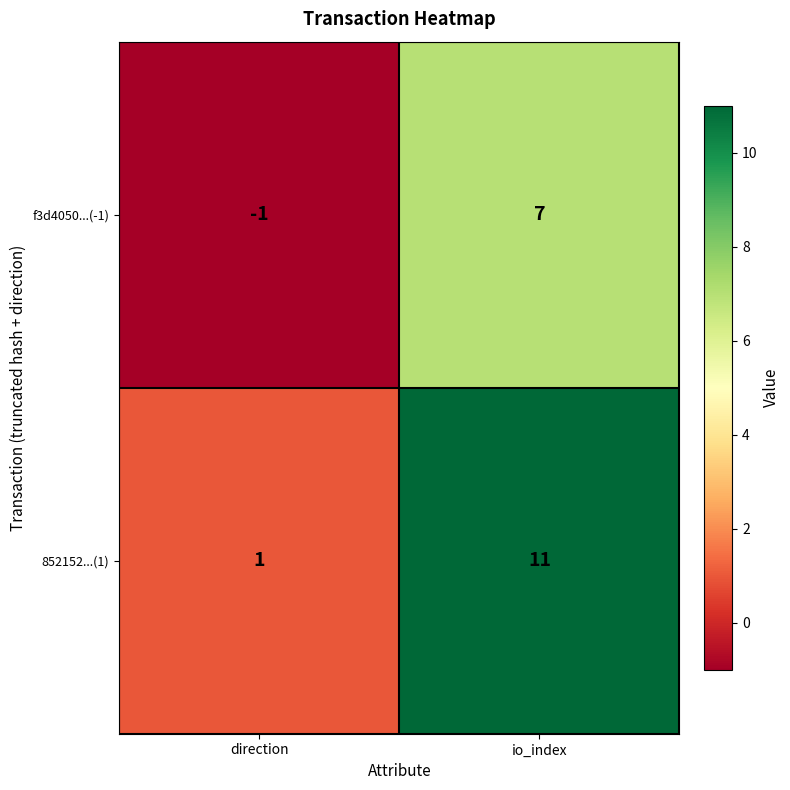

What is the average value of the f3d4050...(-1) series?

3